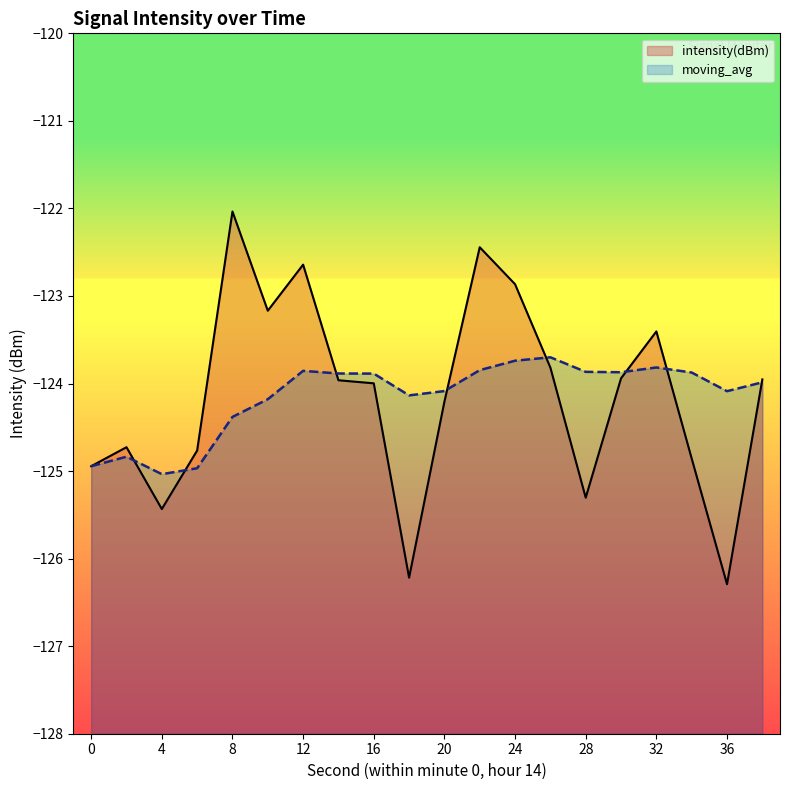

Where is the first local minimum for intensity(dBm)?

4